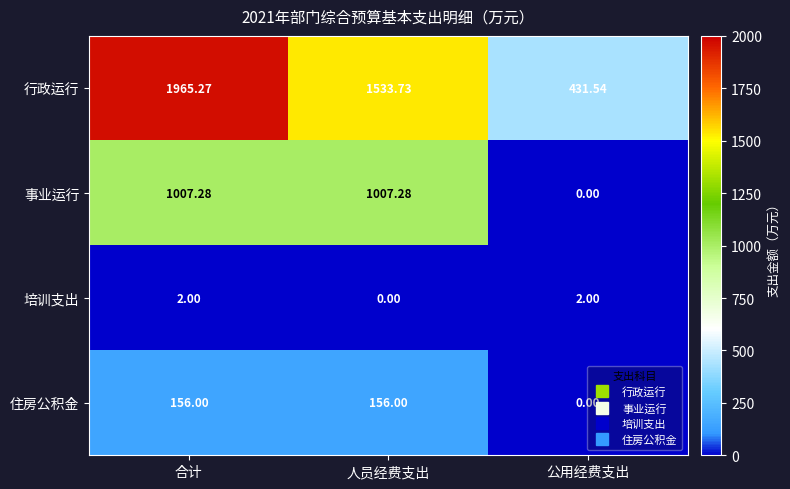

Between 合计 and 人员经费支出, which series saw the biggest shift?

行政运行